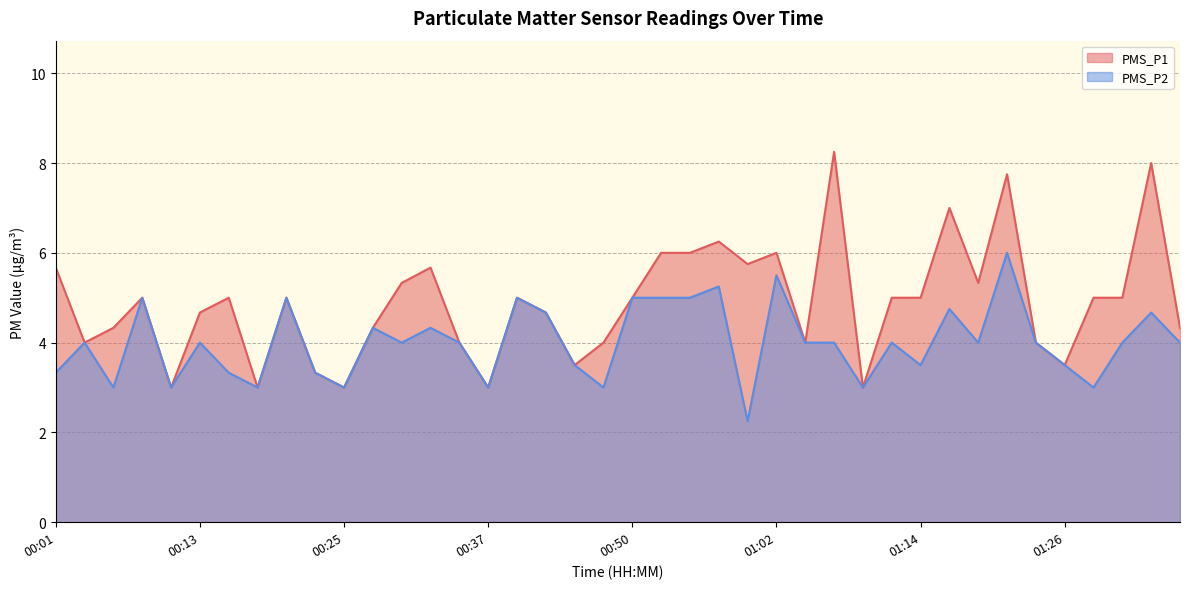

Which category has the lowest value in the PMS_P2 series?

00:59